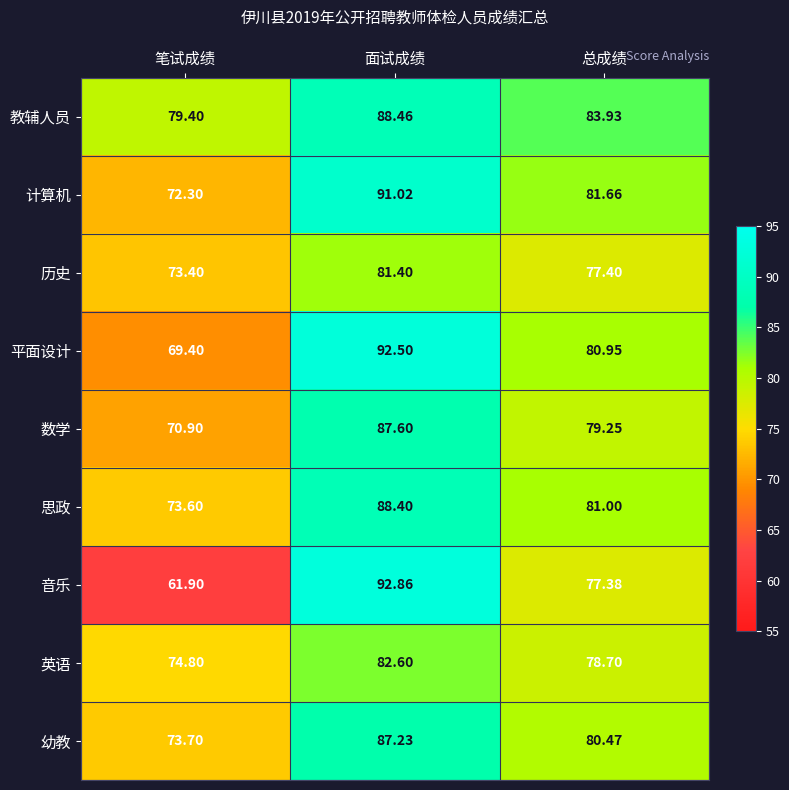

Which label corresponds to the smallest value in the chart?

笔试成绩